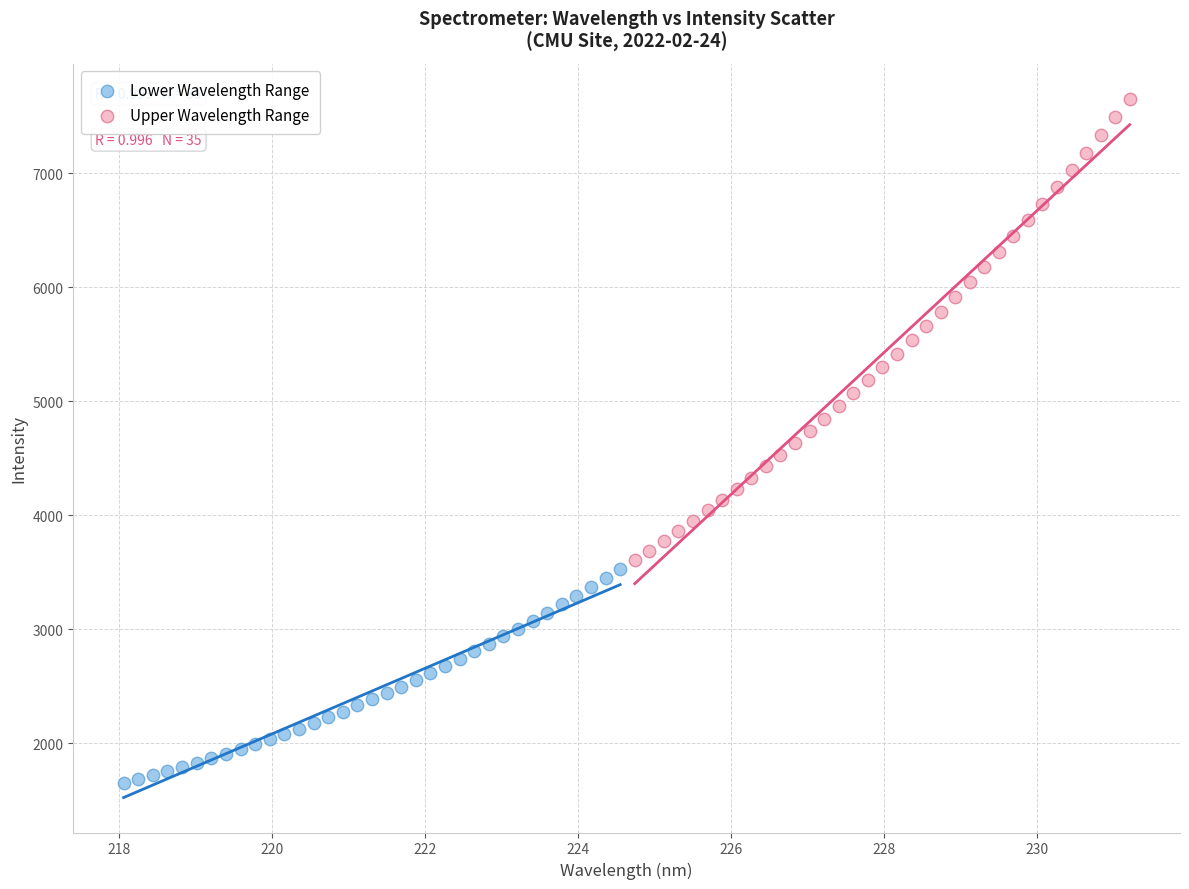

Which series has the largest Y range (max minus min)?

Upper Wavelength Range